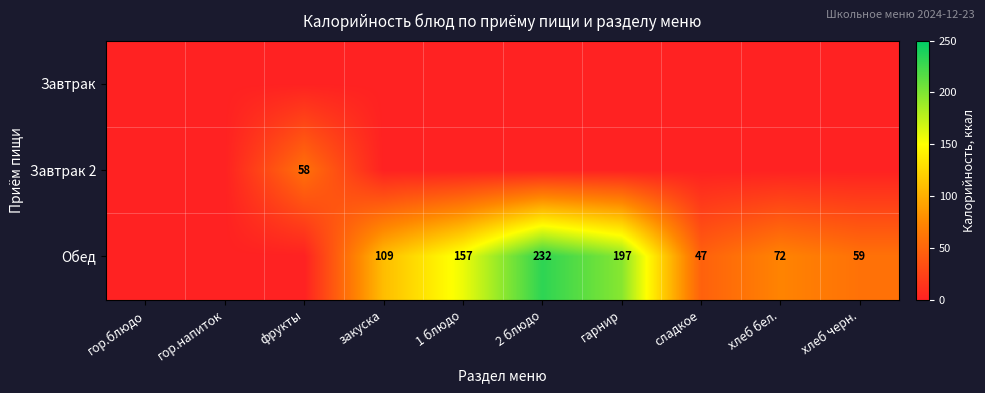

The value of Обед at хлеб бел. is 72. True or false?

True